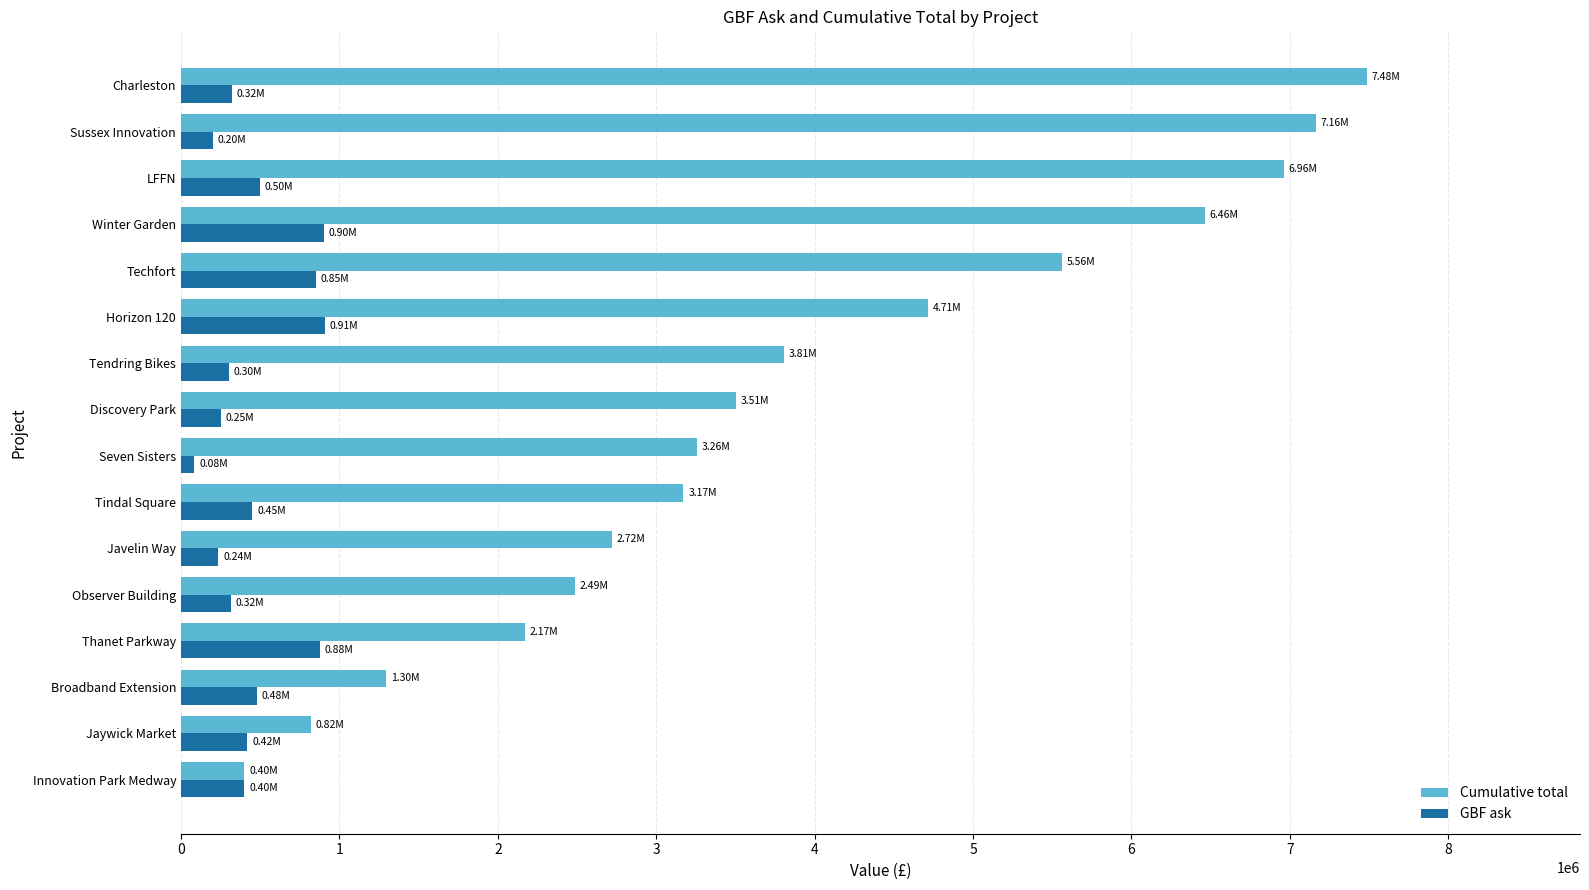

What is the maximum value for Cumulative total?

7484882